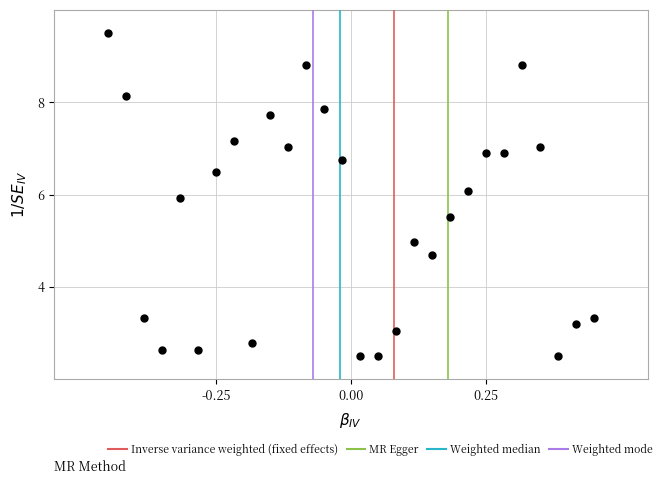

What is the range of Y values (max minus min)?

7.0